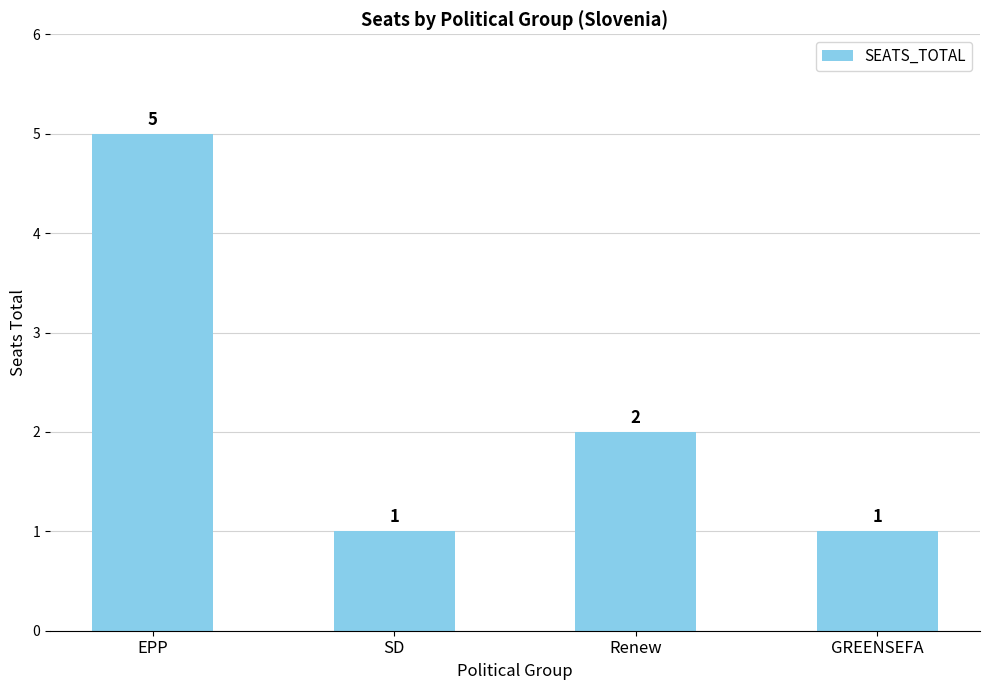

Reading right to left, transcribe all the data shown in this chart.

1	2	1	5